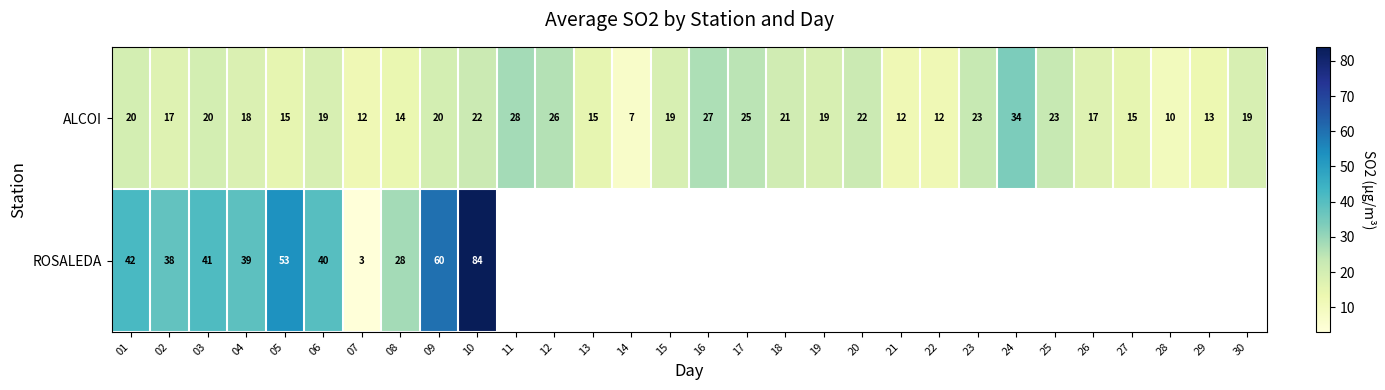

What value does the ALCOI series have at 11, to the nearest 5?

30